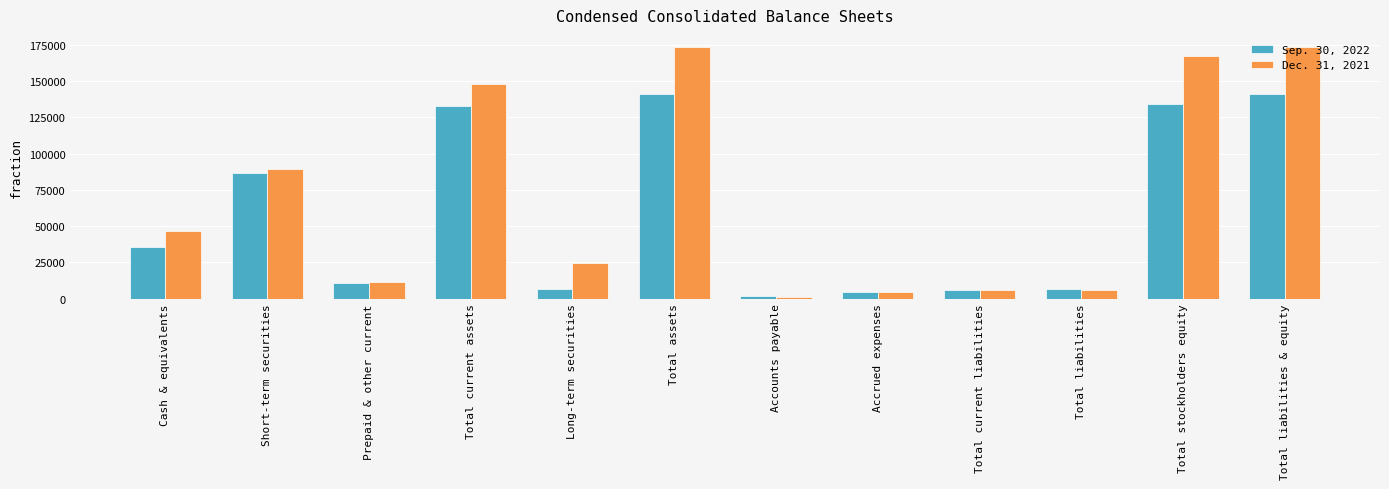

How many data points in Dec. 31, 2021 are less than 46922?

6